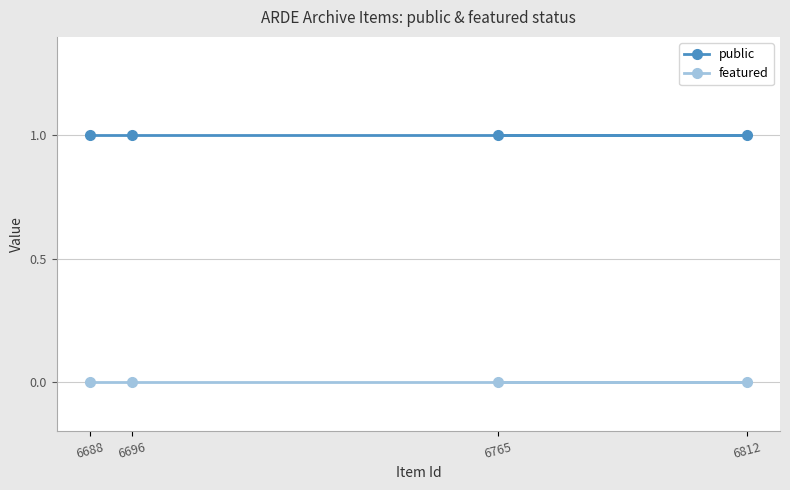

What is the value of the public point at the 4th from the left?

1